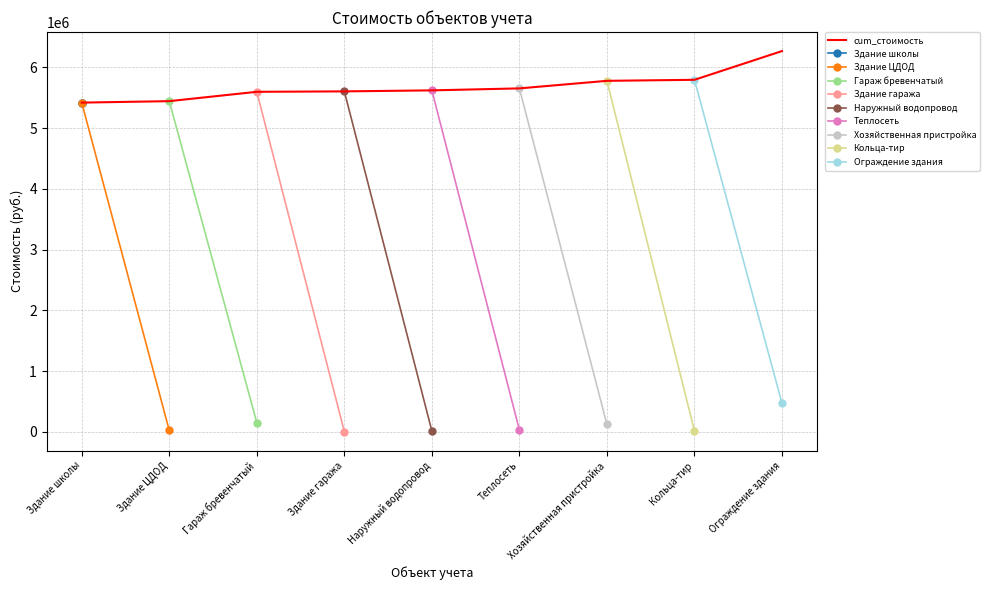

At which label does cum_стоимость reach its peak?

Ограждение здания